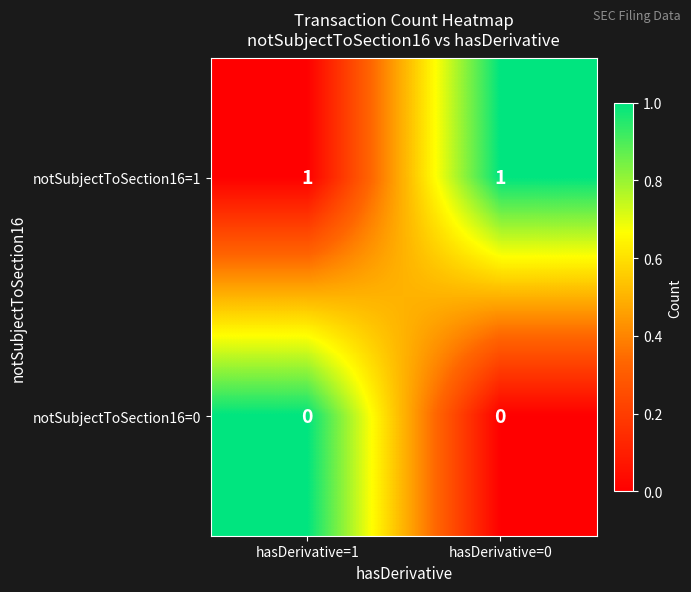

Is it true that notSubjectToSection16=0 equals 0 at hasDerivative=0?

True